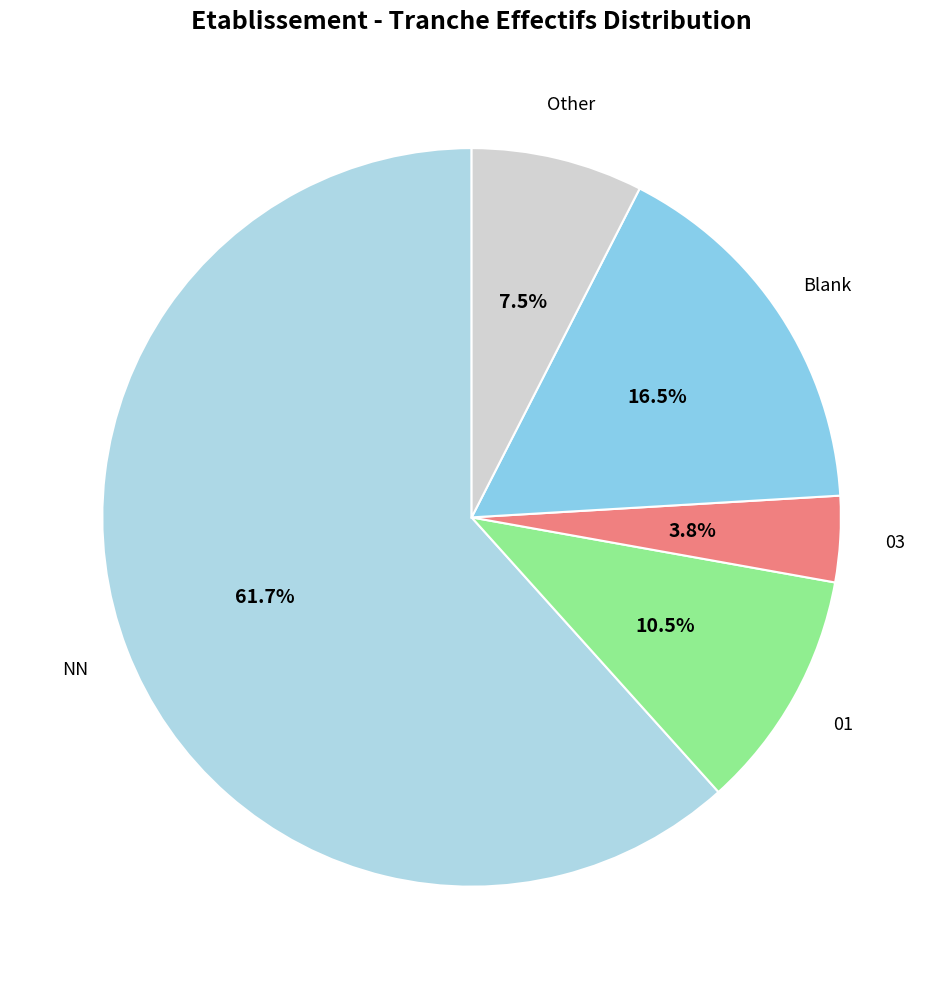

How many slices are in this pie chart?

5